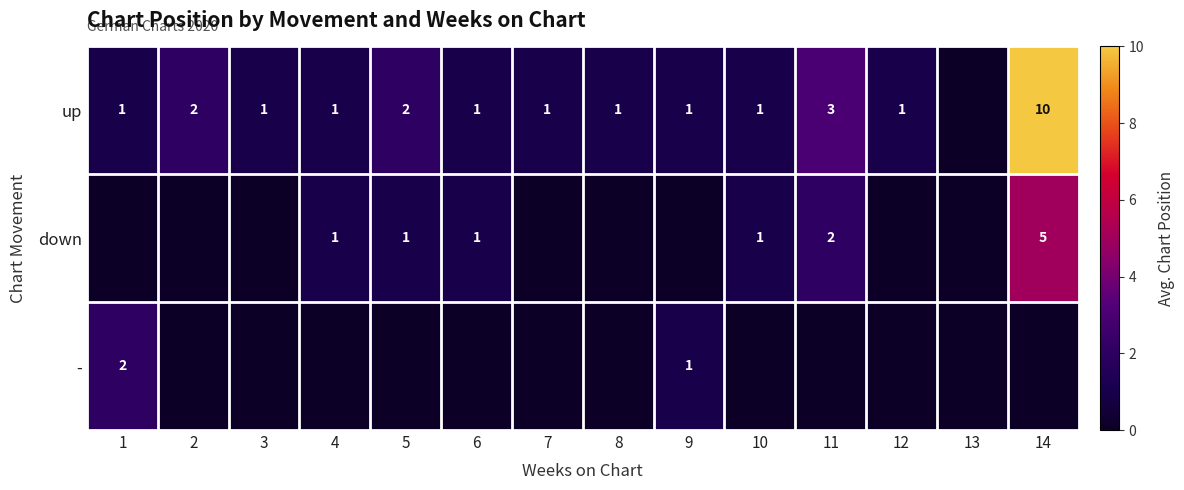

Which has a higher value, 4 or 14?

14